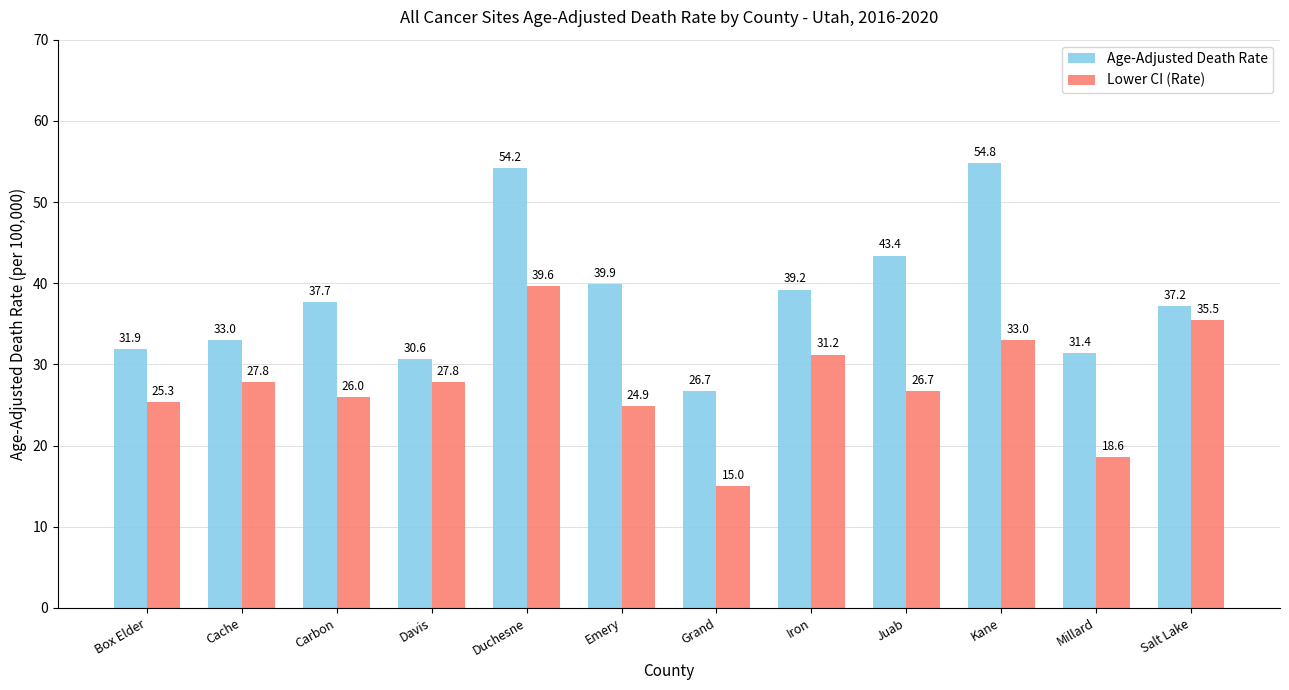

Which series has the widest spread of values?

Age-Adjusted Death Rate